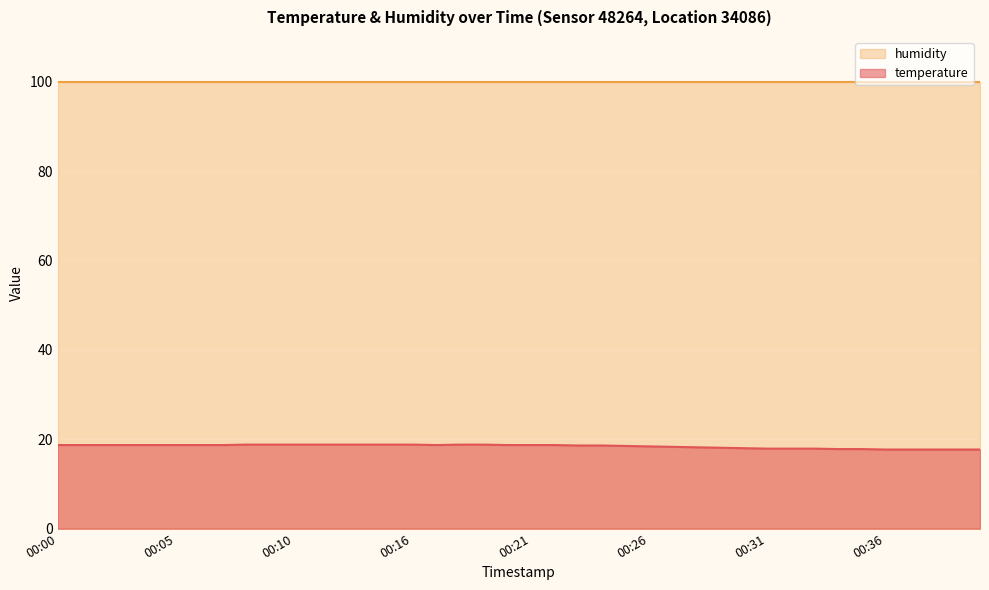

How many lines are shown in the chart?

2